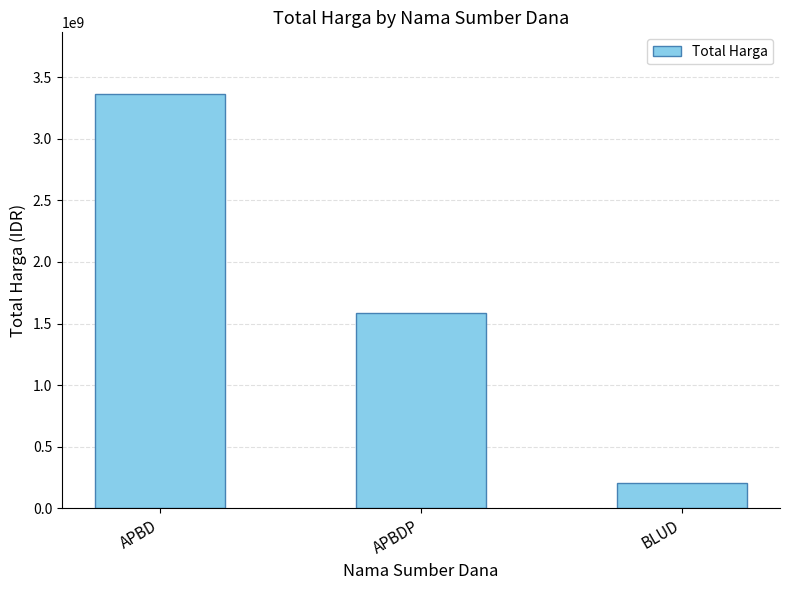

What position from the right is APBD?

3